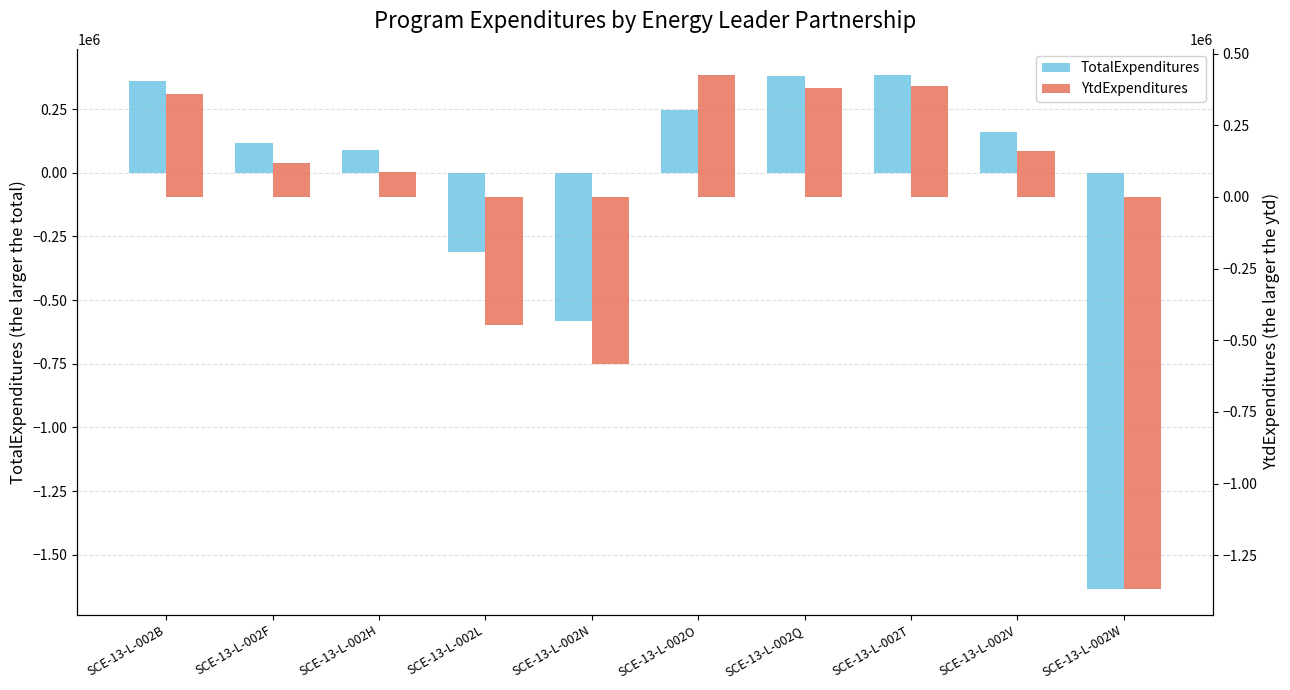

Does the chart contain any negative values?

Yes